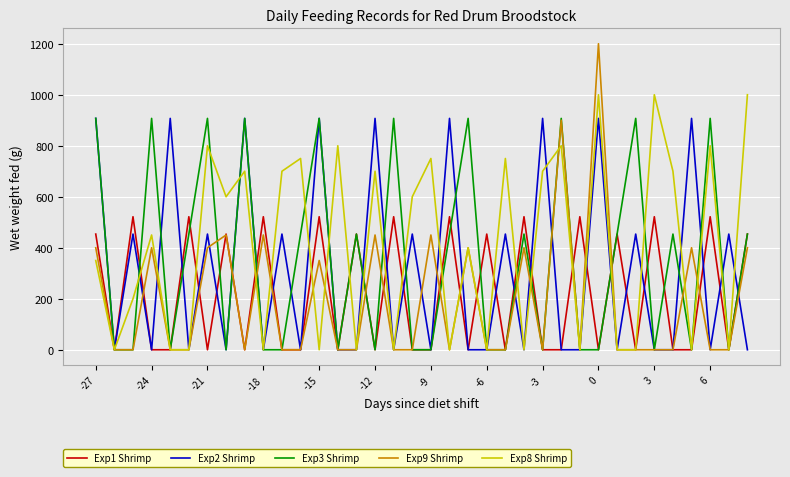

Which series has the largest range (max minus min)?

Exp9 Shrimp